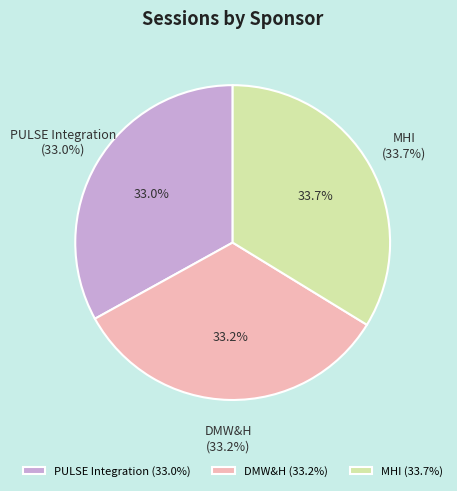

To the nearest percent, what is the combined percentage of MHI and PULSE Integration?

67%